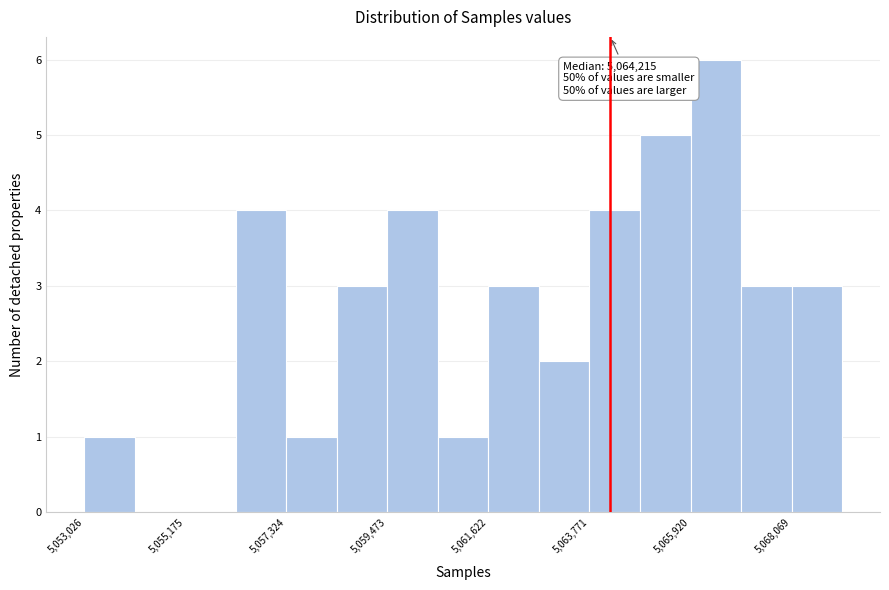

Read against the x-axis, roughly where is the centre of the tallest bar?

5066500